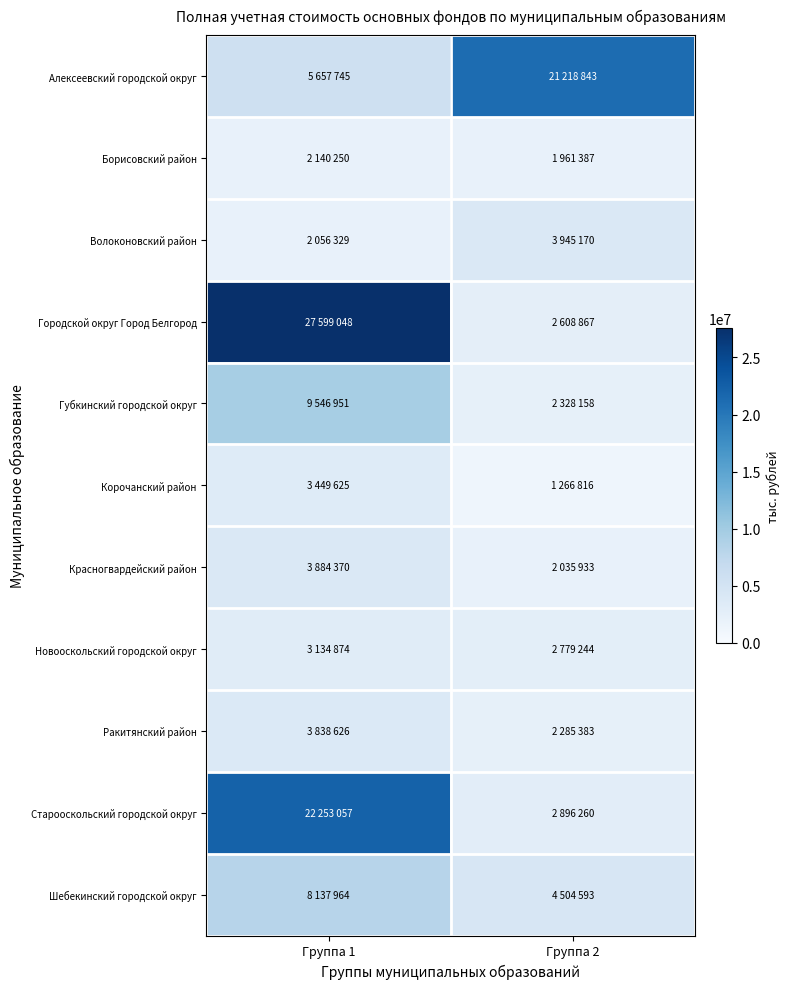

Reading left to right, extract all data points from this chart.

Алексеевский городской округ: Группа 1=5657745	Группа 2=21218843
Борисовский район: Группа 1=2140250	Группа 2=1961387
Волоконовский район: Группа 1=2056329	Группа 2=3945170
Городской округ Город Белгород: Группа 1=27599048	Группа 2=2608867
Губкинский городской округ: Группа 1=9546951	Группа 2=2328158
Корочанский район: Группа 1=3449625	Группа 2=1266816
Красногвардейский район: Группа 1=3884370	Группа 2=2035933
Новооскольский городской округ: Группа 1=3134874	Группа 2=2779244
Ракитянский район: Группа 1=3838626	Группа 2=2285383
Старооскольский городской округ: Группа 1=22253057	Группа 2=2896260
Шебекинский городской округ: Группа 1=8137964	Группа 2=4504593